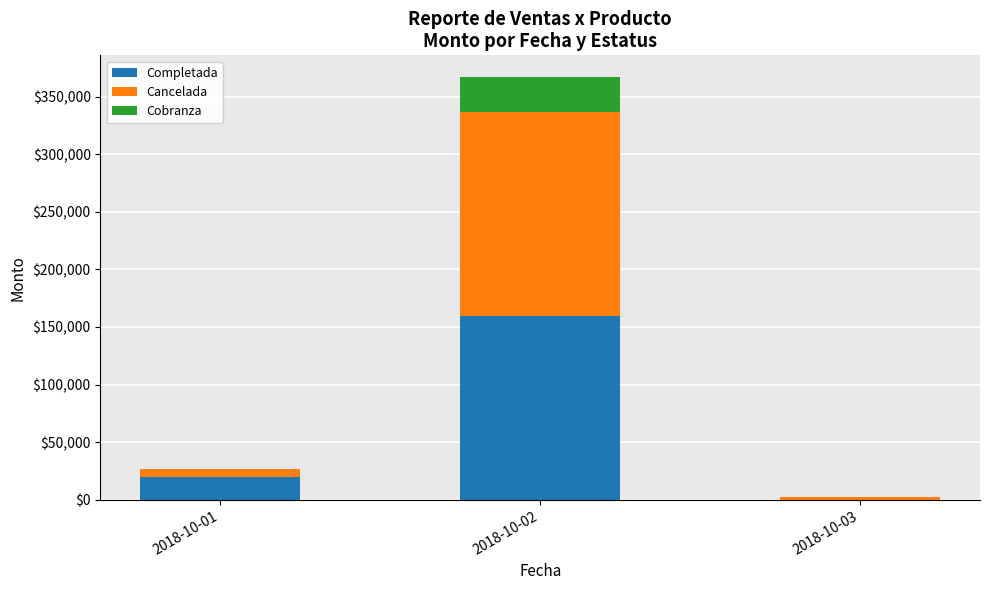

At which category is the sum across all series the highest?

2018-10-02